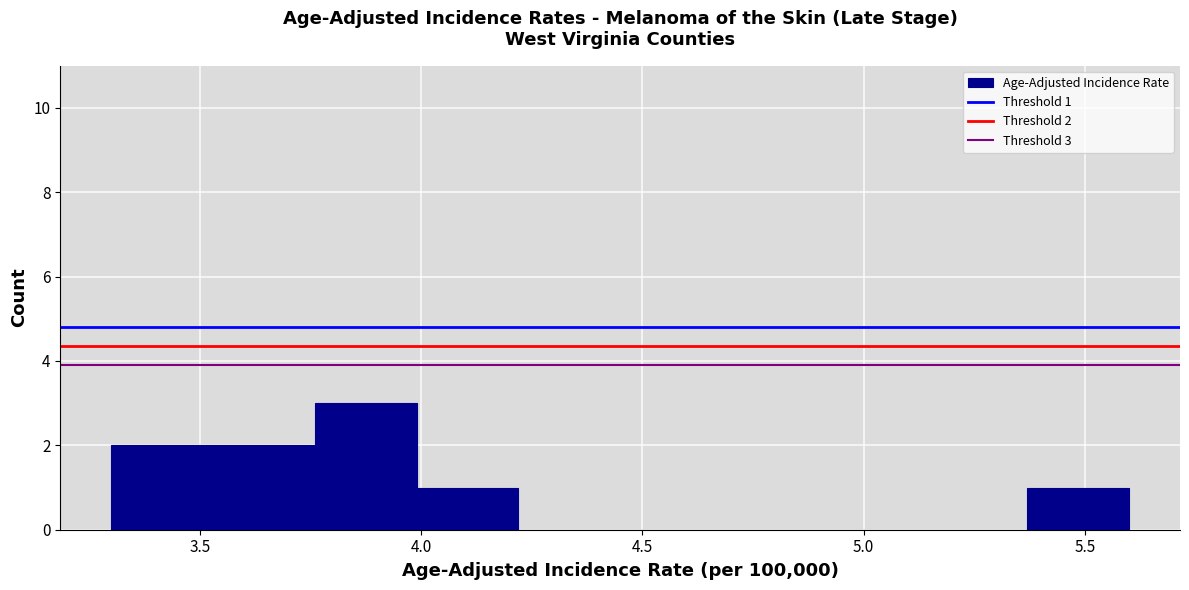

Which range on the x-axis has the tallest bar?

3.76 to 3.99